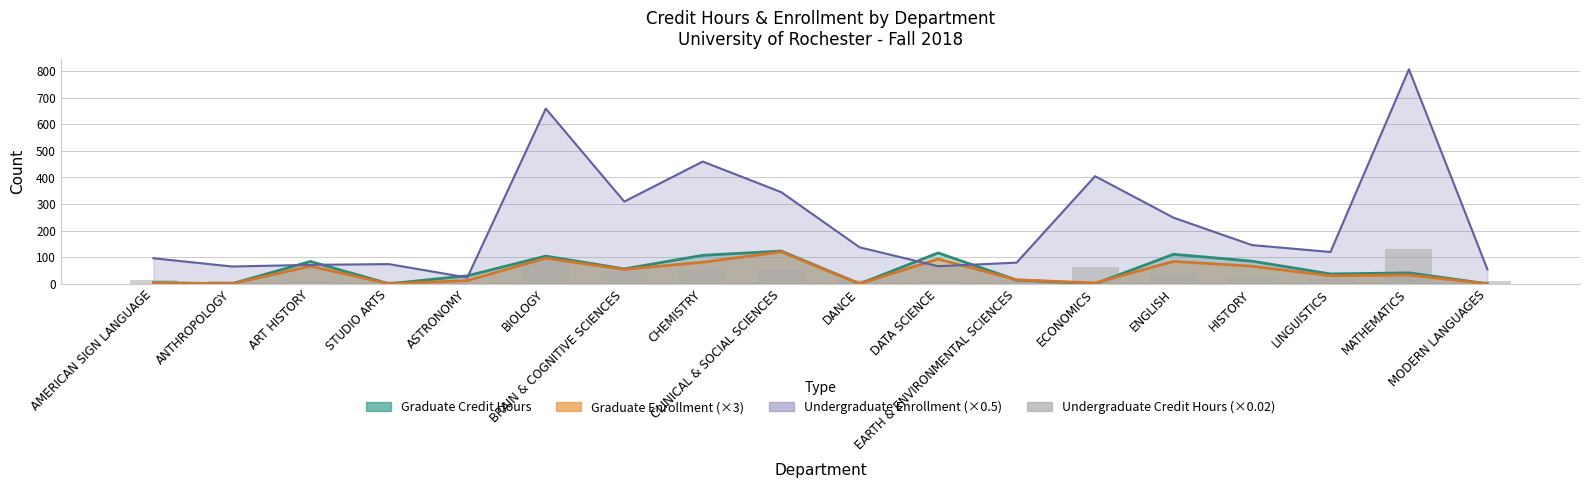

Where is the data nearest to the value 66?

ECONOMICS